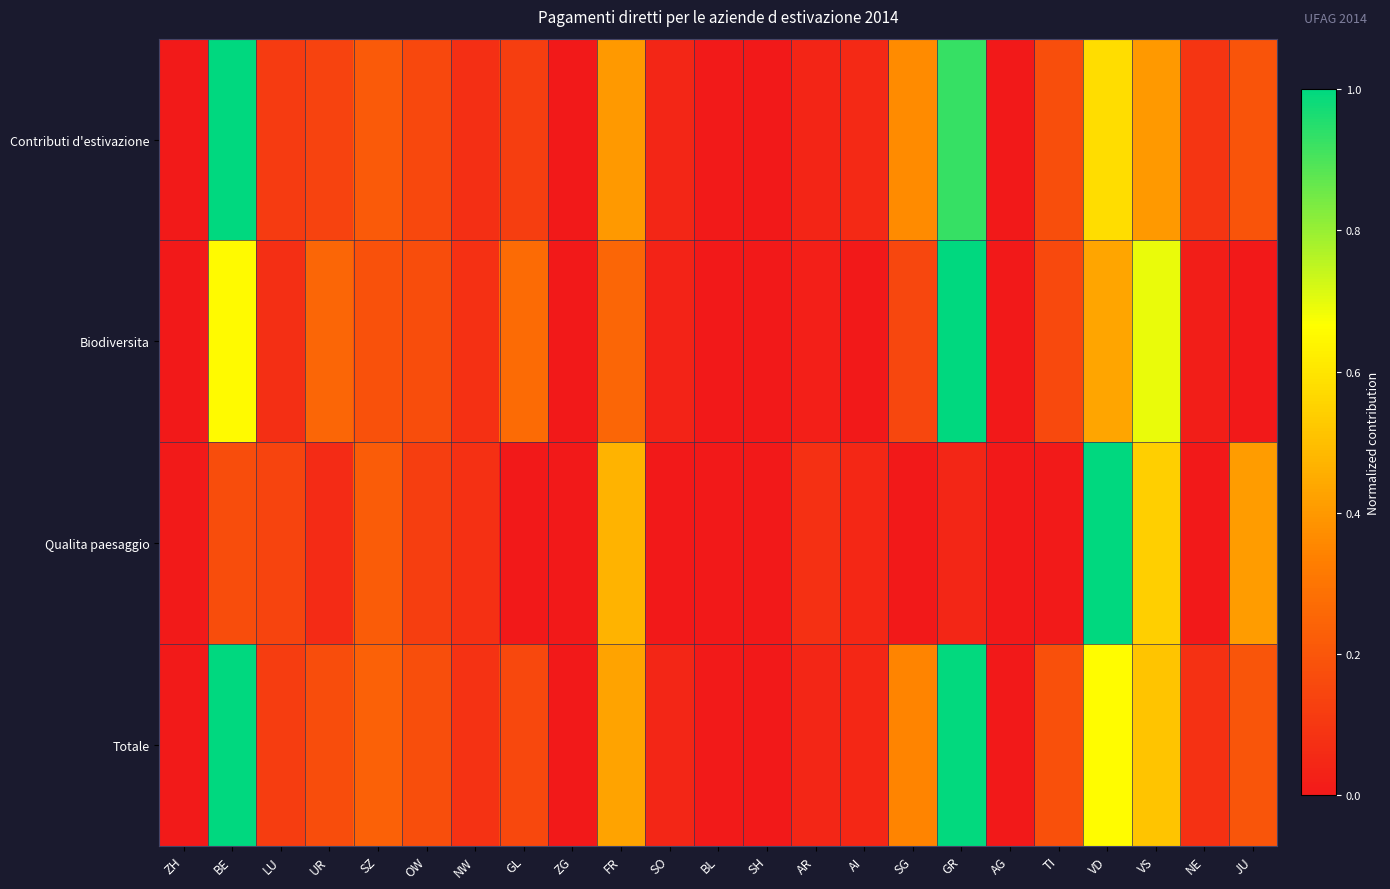

Reading right to left, list all the values displayed in this chart.

Contributi d'estivazione: JU=0.2	NE=0.1	VS=0.4	VD=0.6	TI=0.2	AG=0.0	GR=0.9	SG=0.4	AI=0.1	AR=0.0	SH=0.0	BL=0.0	SO=0.0	FR=0.4	ZG=0.0	GL=0.1	NW=0.1	OW=0.2	SZ=0.2	UR=0.1	LU=0.1	BE=1.0	ZH=0.0
Biodiversita: JU=0.0	NE=0.0	VS=0.7	VD=0.4	TI=0.2	AG=0.0	GR=1.0	SG=0.1	AI=0.0	AR=0.0	SH=0.0	BL=0.0	SO=0.0	FR=0.3	ZG=0.0	GL=0.3	NW=0.1	OW=0.2	SZ=0.2	UR=0.3	LU=0.1	BE=0.7	ZH=0.0
Qualita paesaggio: JU=0.4	NE=0.0	VS=0.5	VD=1.0	TI=0.0	AG=0.0	GR=0.0	SG=0.0	AI=0.0	AR=0.1	SH=0.0	BL=0.0	SO=0.0	FR=0.5	ZG=0.0	GL=0.0	NW=0.1	OW=0.1	SZ=0.2	UR=0.1	LU=0.1	BE=0.2	ZH=0.0
Totale: JU=0.2	NE=0.1	VS=0.5	VD=0.7	TI=0.2	AG=0.0	GR=1.0	SG=0.3	AI=0.0	AR=0.0	SH=0.0	BL=0.0	SO=0.0	FR=0.4	ZG=0.0	GL=0.2	NW=0.1	OW=0.2	SZ=0.2	UR=0.2	LU=0.1	BE=1.0	ZH=0.0